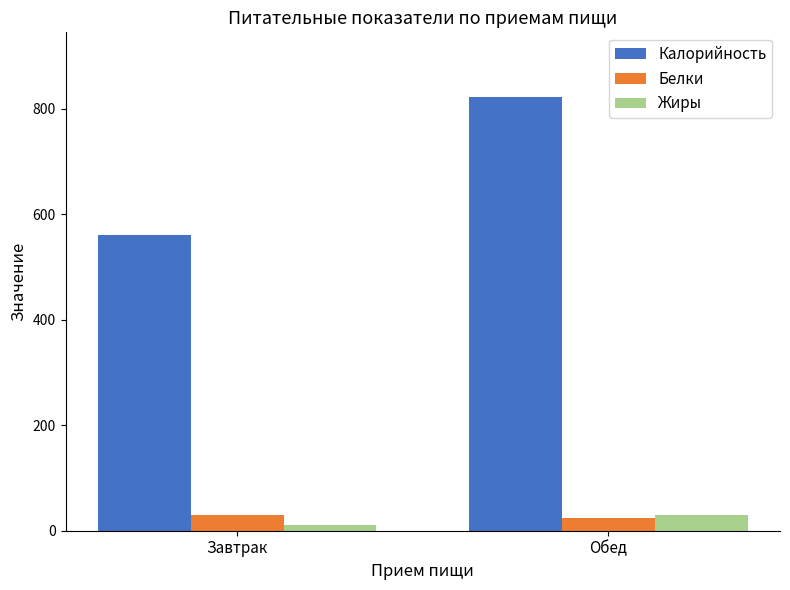

Reading left to right, extract all data points from this chart.

Калорийность: 560.0	822.0
Белки: 30.0	25.0
Жиры: 10.0	29.8